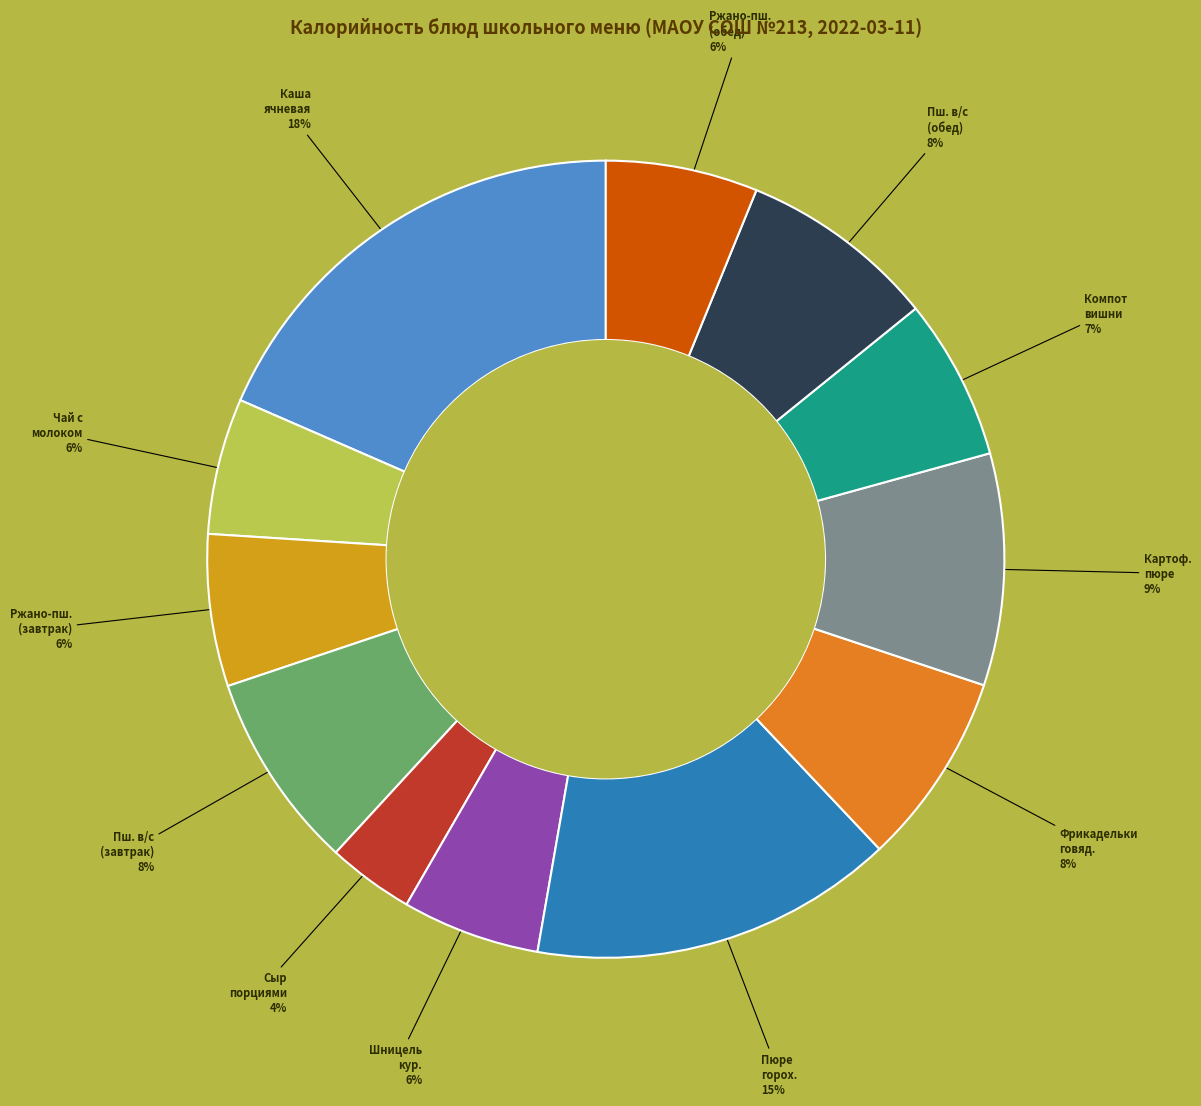

Is there any slice that represents more than half of the pie?

No